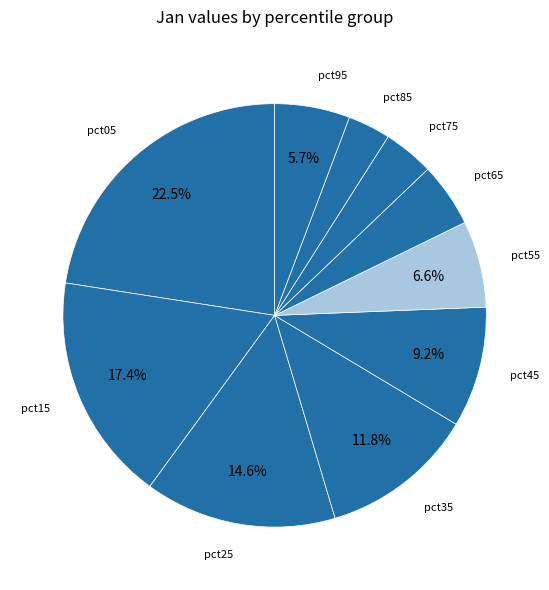

Is it true that pct55 is 1% of the pie?

False